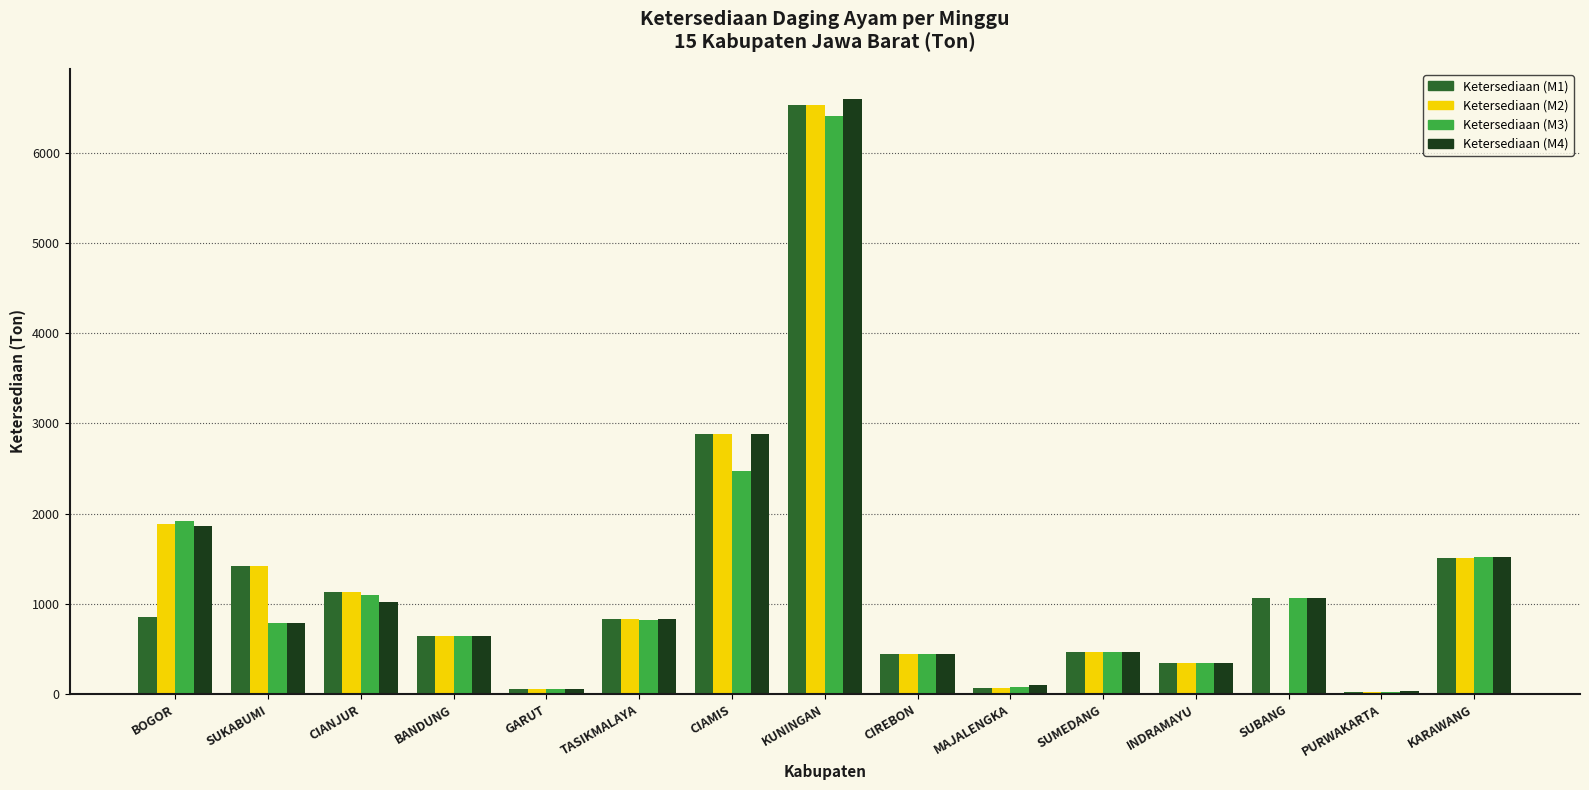

What is the sum of the Ketersediaan (M4) values at BANDUNG and KUNINGAN?

7247.3